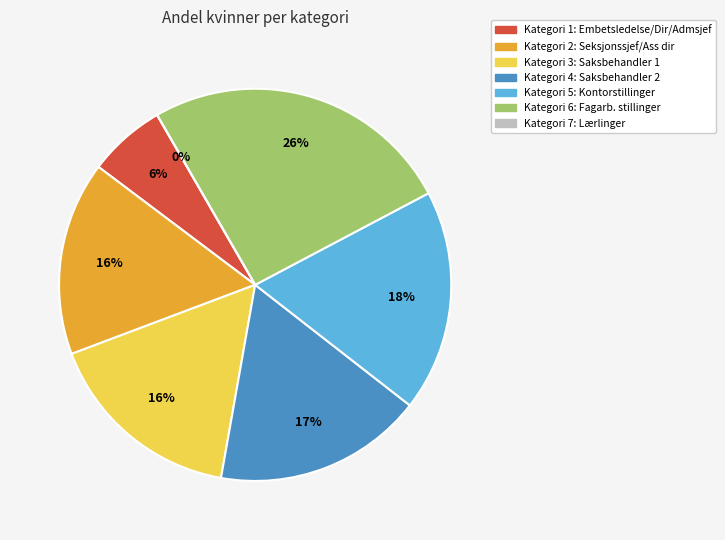

Approximately how many times larger is the value at Kategori 4: Saksbehandler 2 compared to Kategori 2: Seksjonssjef/Ass dir?

1.1